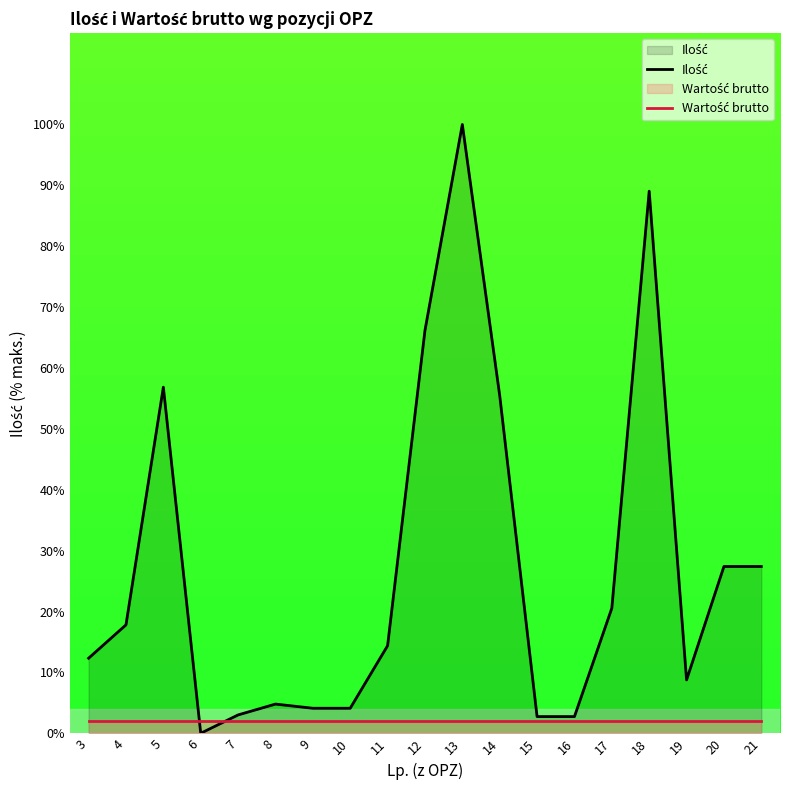

Which series has the largest range (max minus min)?

Ilość